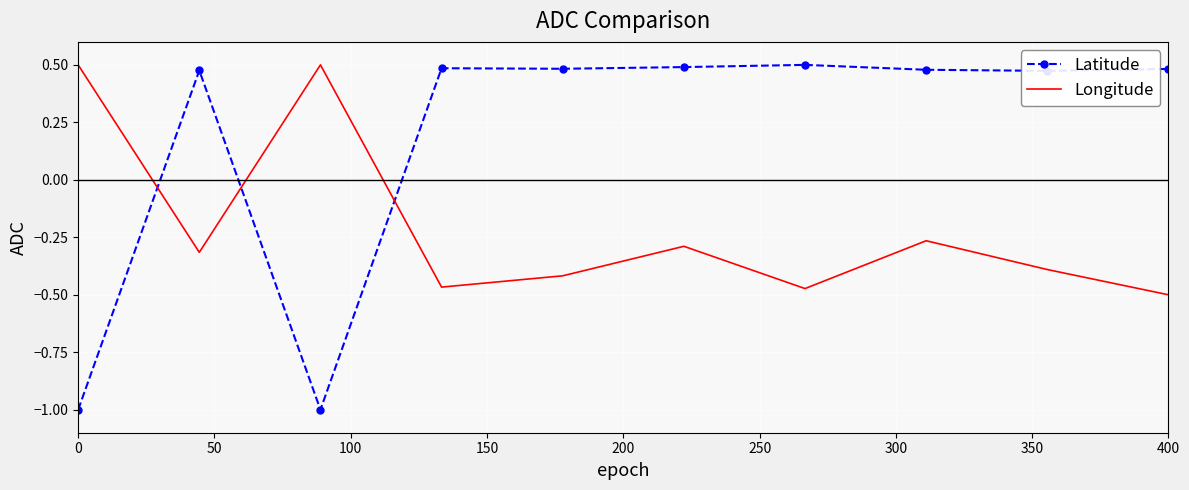

Rank the series by their average value, from lowest to highest.

Longitude, Latitude